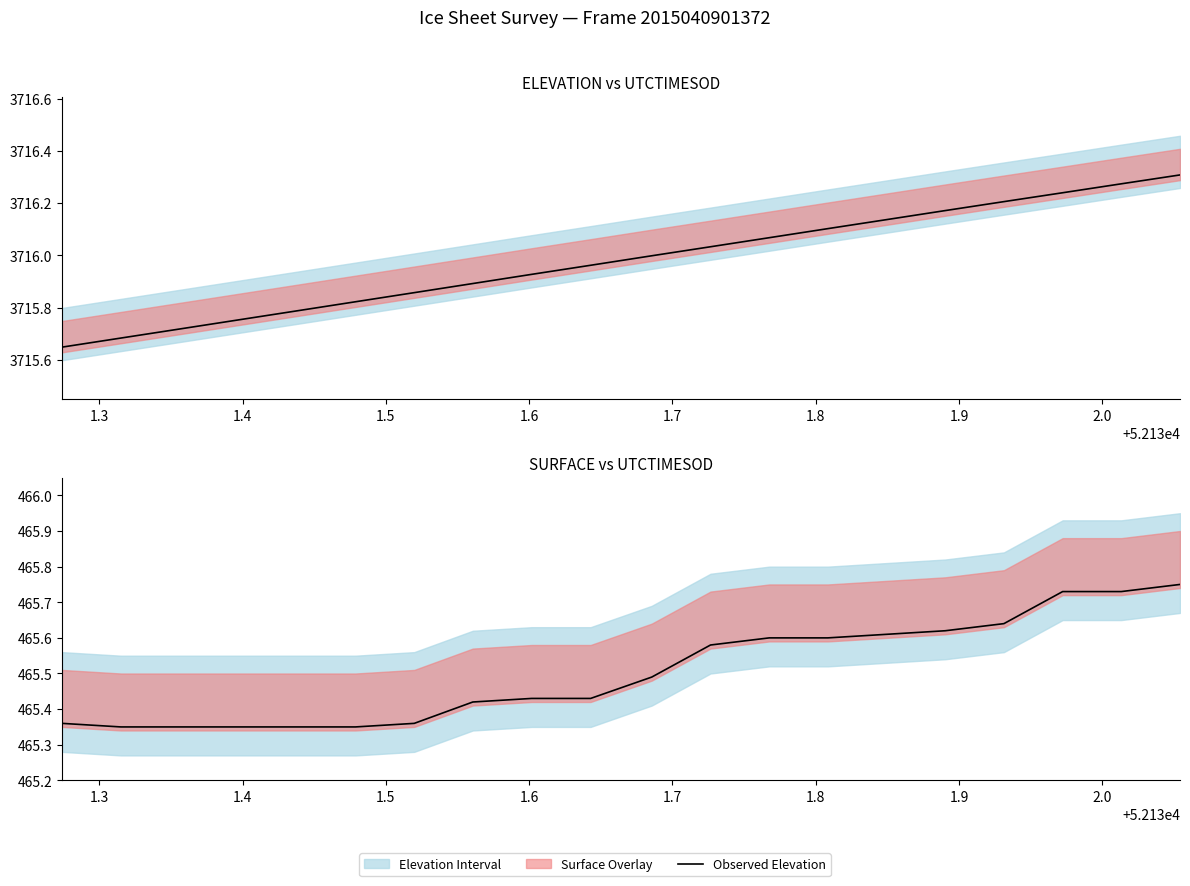

What is the greatest value displayed?

3716.3